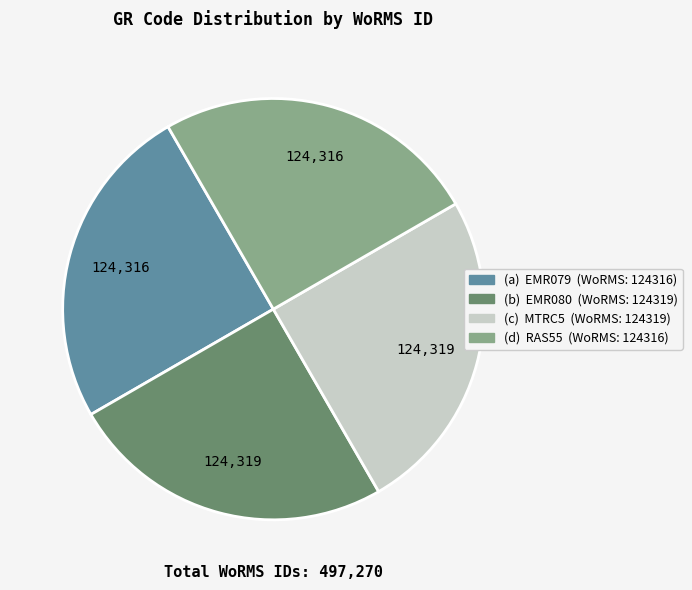

Is there any slice that represents more than half of the pie?

No